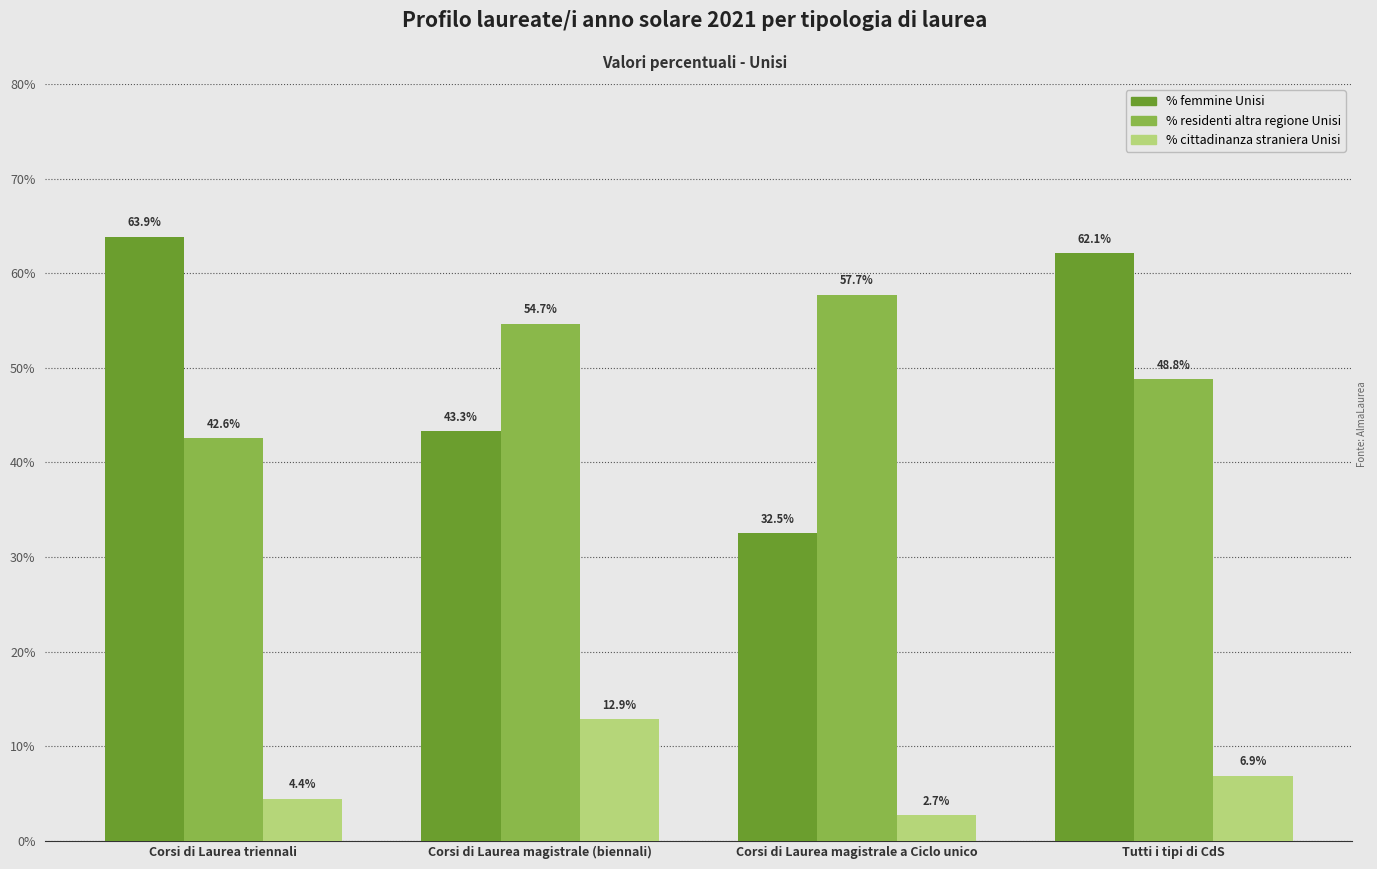

Are the bars horizontal?

No